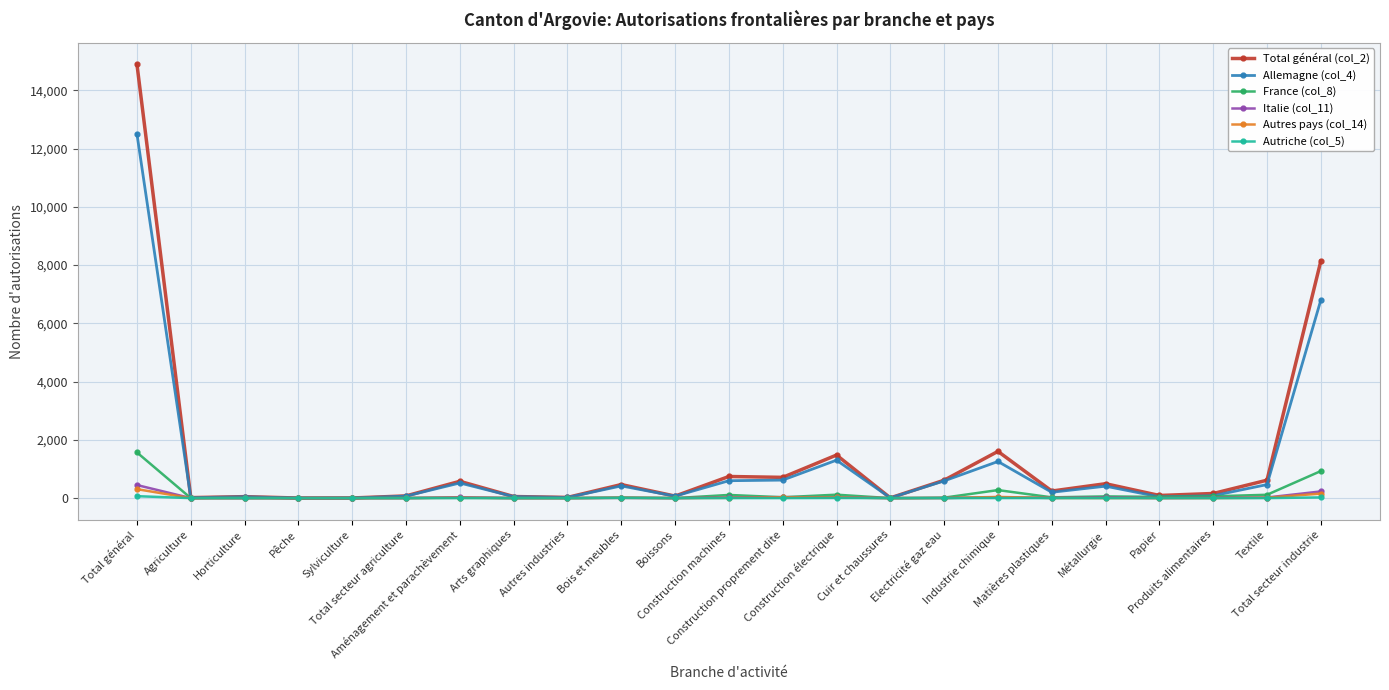

What is the maximum value shown in the chart?

14890